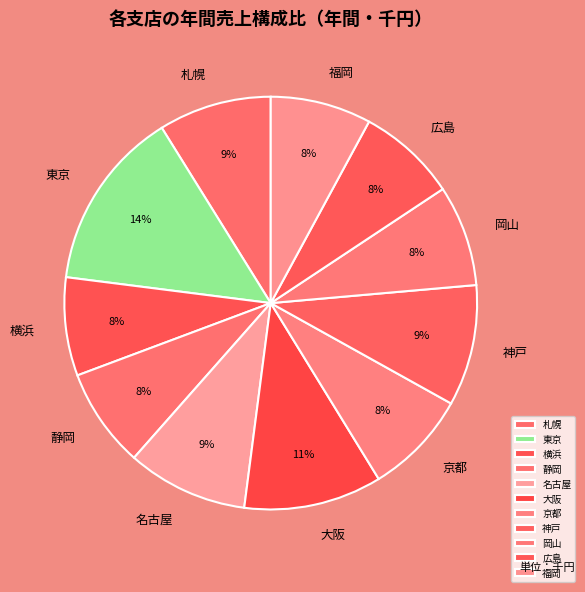

Is it true that 名古屋 is 20% of the pie?

False